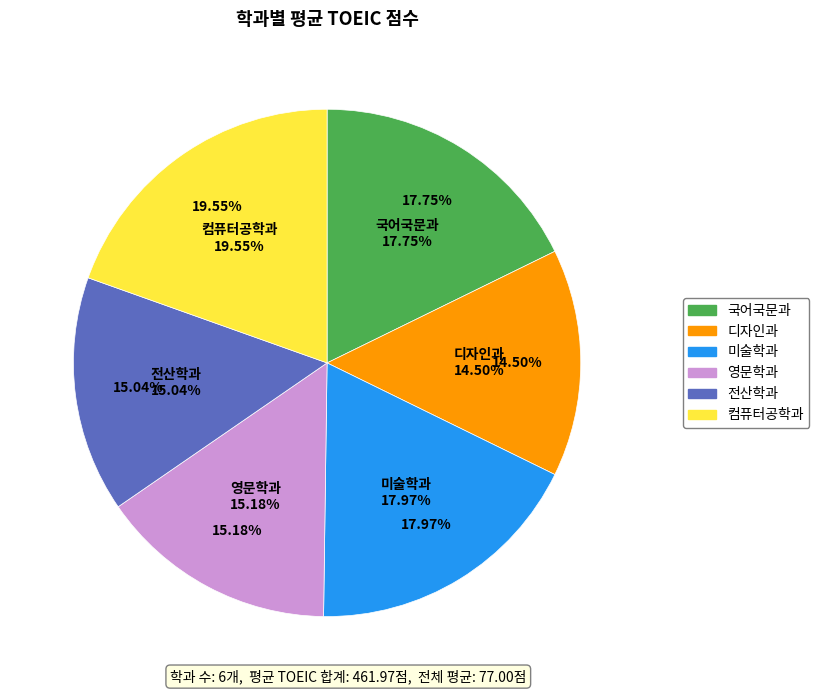

Rank the categories by value from highest to lowest.

컴퓨터공학과, 미술학과, 국어국문과, 영문학과, 전산학과, 디자인과